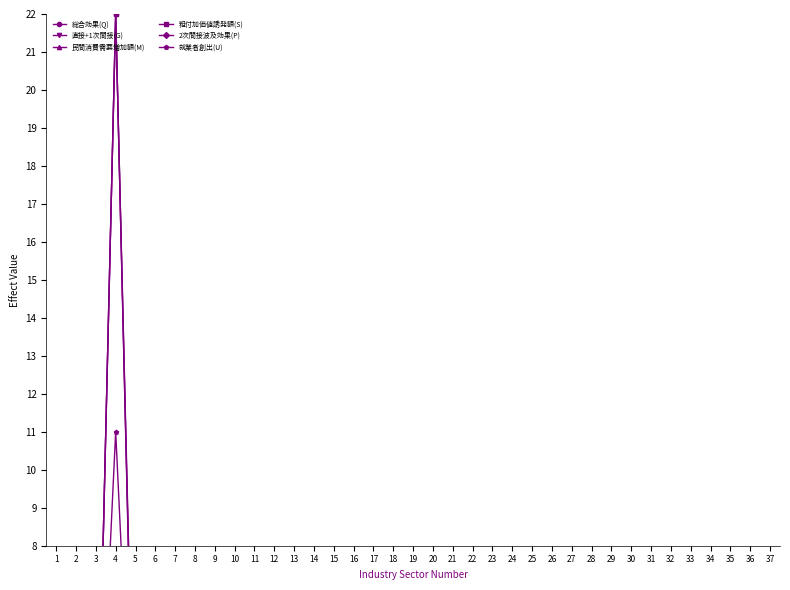

Which series has the widest spread of values?

総合効果(Q)